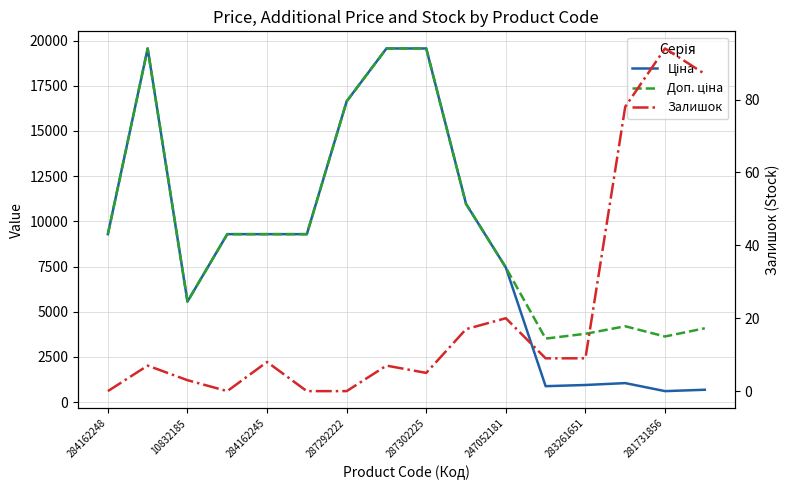

What is the sum of all Залишок values?

344.0